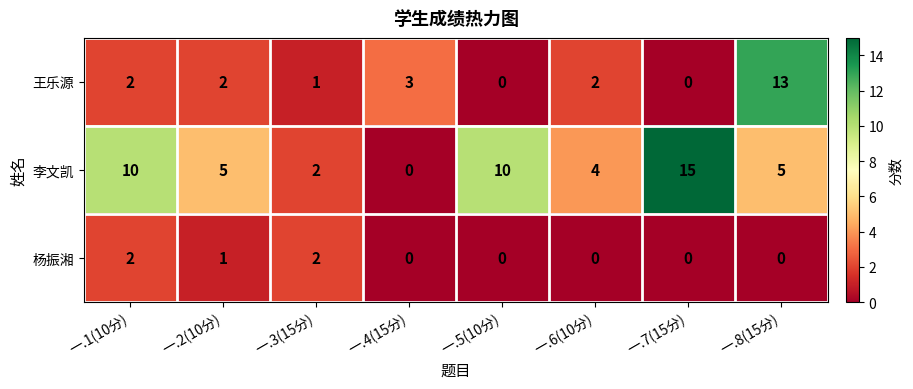

Reading right to left, extract all data points from this chart.

王乐源: 一.8(15分)=13	一.7(15分)=0	一.6(10分)=2	一.5(10分)=0	一.4(15分)=3	一.3(15分)=1	一.2(10分)=2	一.1(10分)=2
李文凯: 一.8(15分)=5	一.7(15分)=15	一.6(10分)=4	一.5(10分)=10	一.4(15分)=0	一.3(15分)=2	一.2(10分)=5	一.1(10分)=10
杨振湘: 一.8(15分)=0	一.7(15分)=0	一.6(10分)=0	一.5(10分)=0	一.4(15分)=0	一.3(15分)=2	一.2(10分)=1	一.1(10分)=2